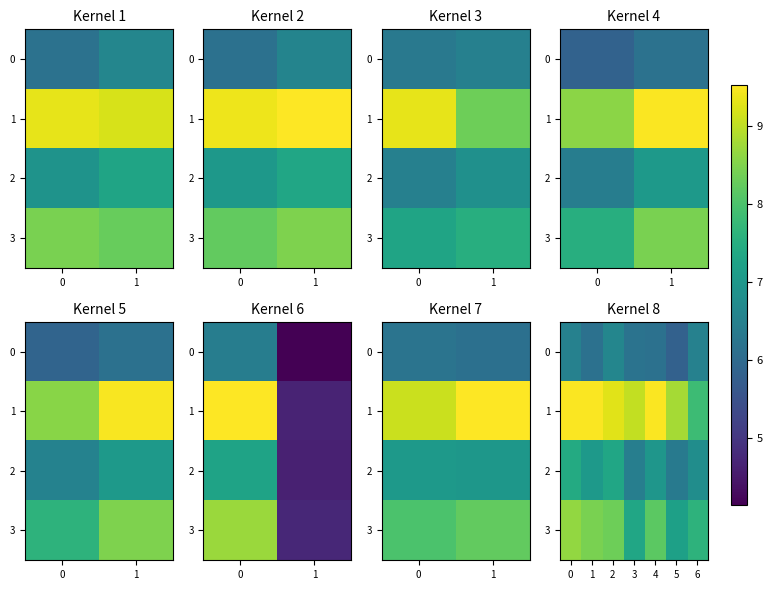

Which series changed the most between 5 and 6?

1